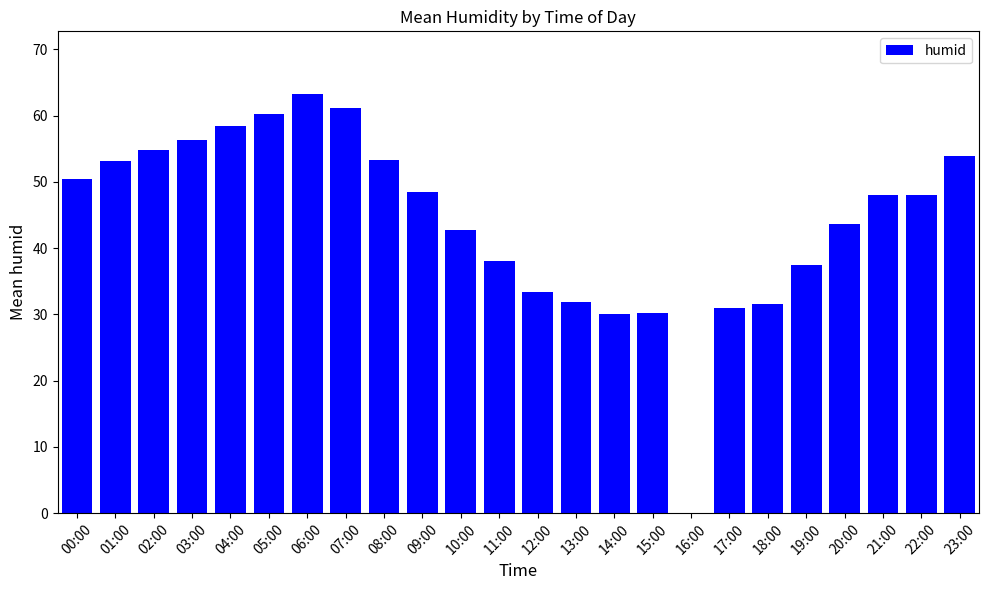

Between 13:00 and 06:00, which is larger?

06:00